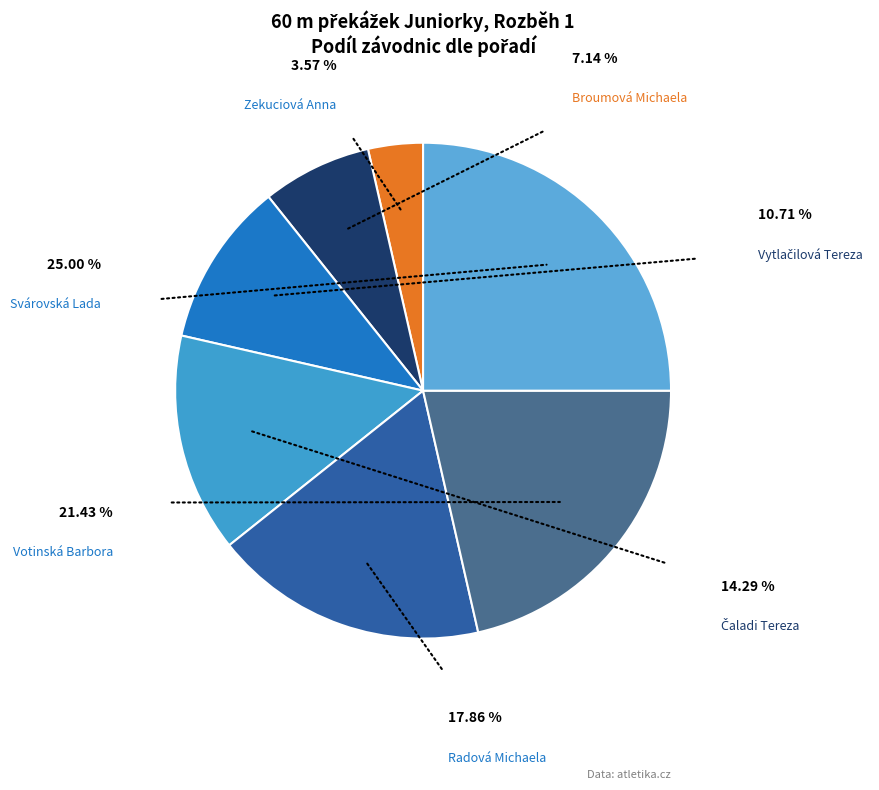

How much of the chart is everything except Svárovská Lada?

75.0%